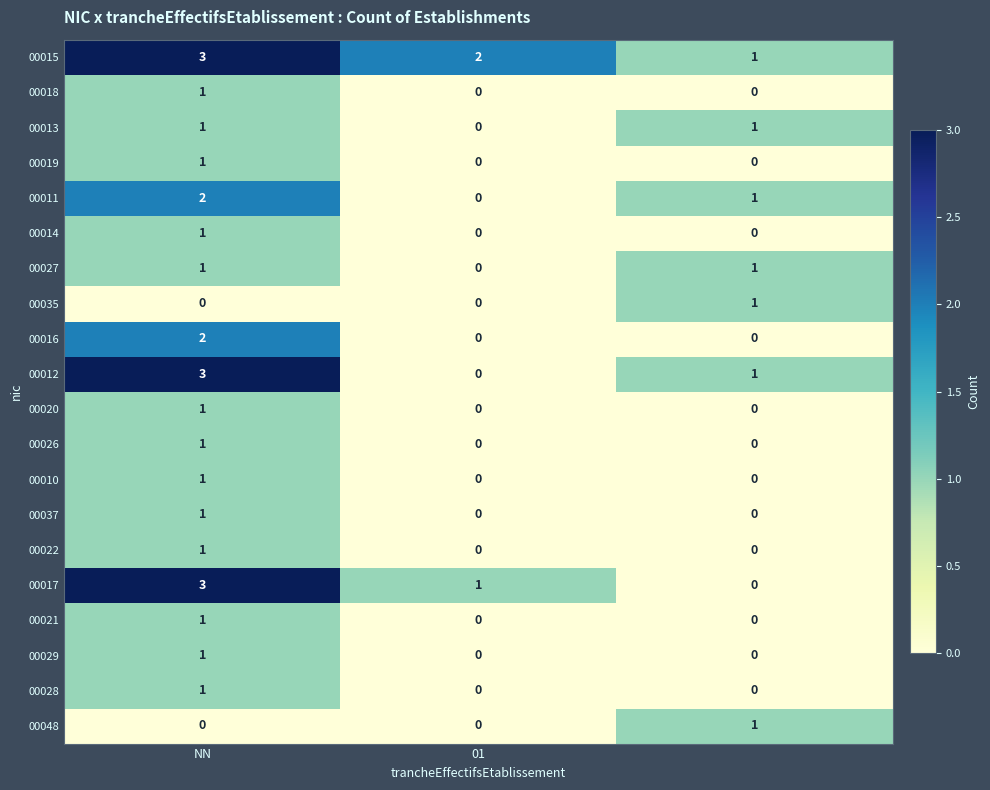

Which series has the largest total across all categories?

00015